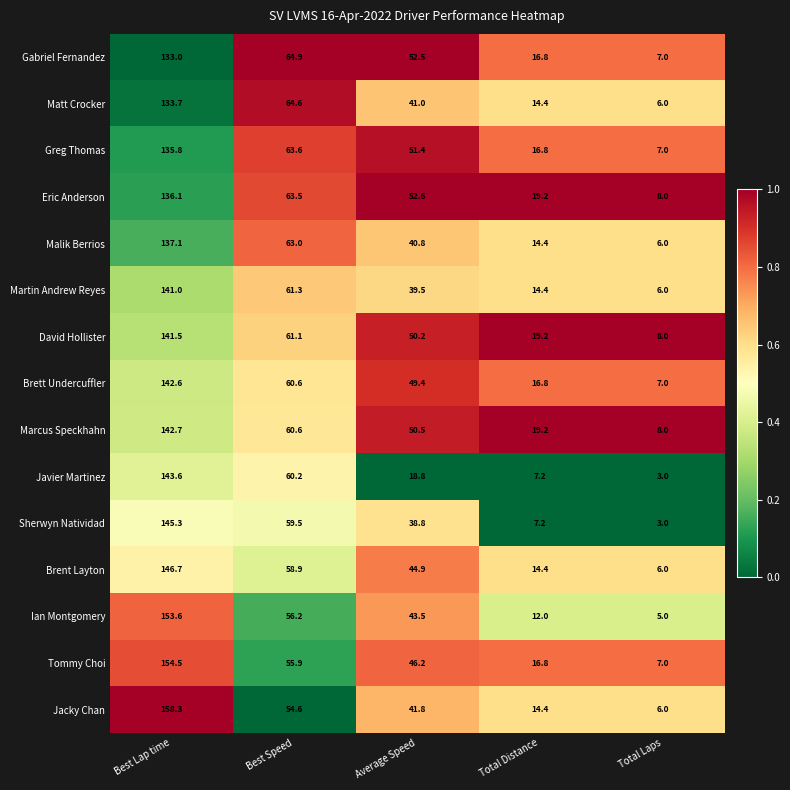

Which series has the largest total across all categories?

Marcus Speckhahn